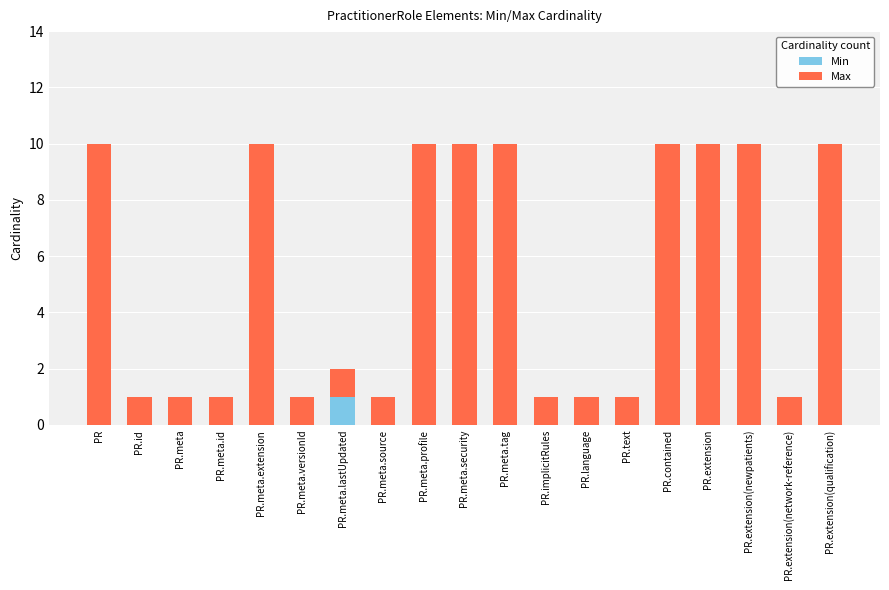

What is the total value across all series at PR.extension(newpatients)?

10